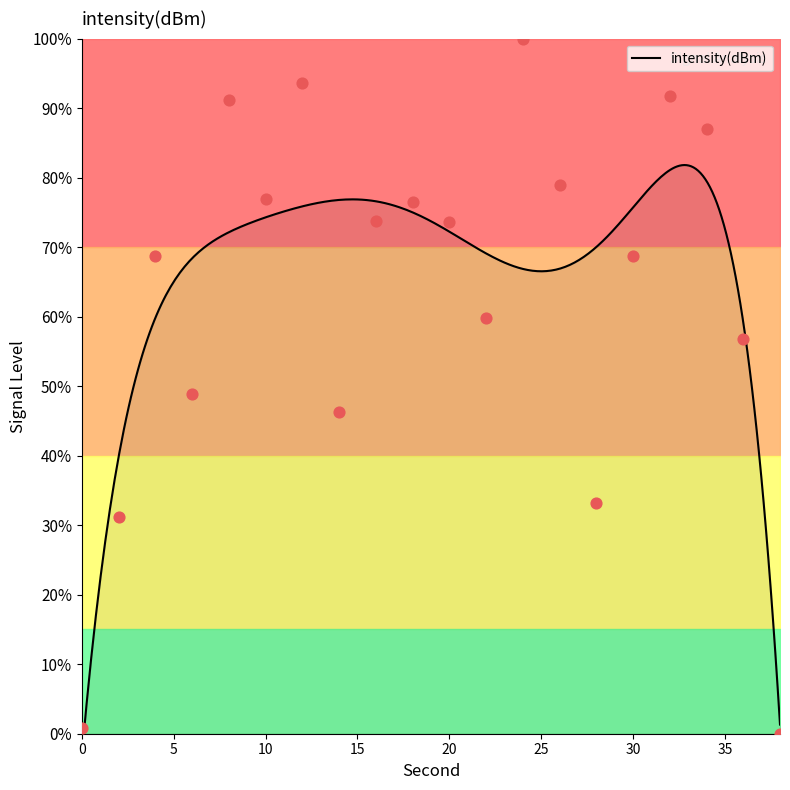

Approximately how many times larger is the value at 16 compared to 34?

0.8